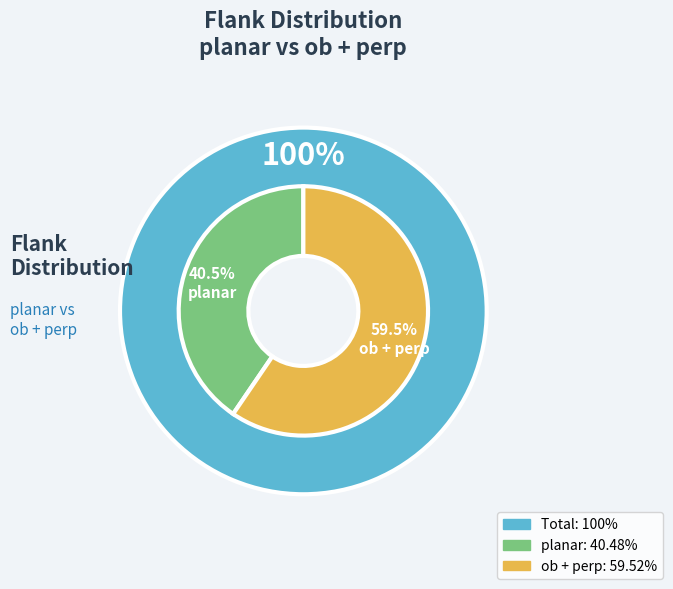

Is there any slice that represents more than half of the pie?

Yes